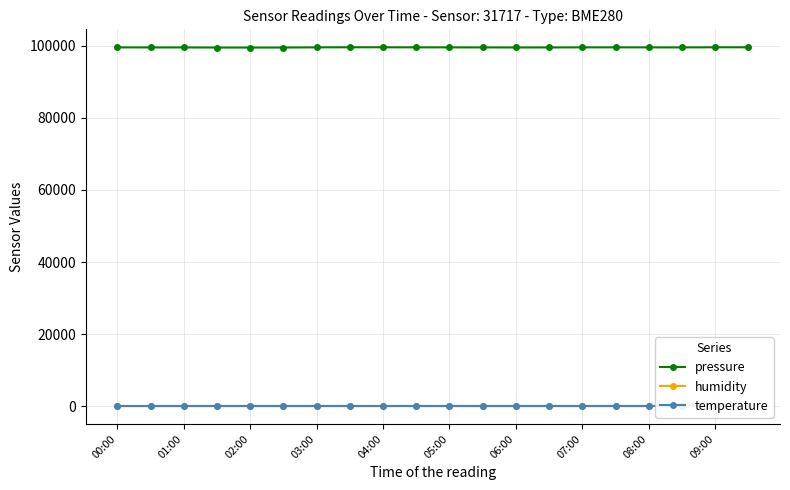

What are all the series names shown in the legend?

pressure, humidity, temperature